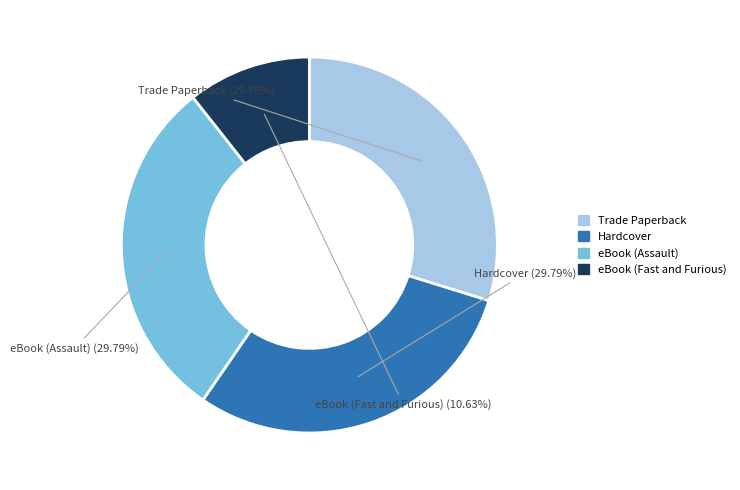

What is the ratio of the value at Trade Paperback to the value at eBook (Assault)?

1.0